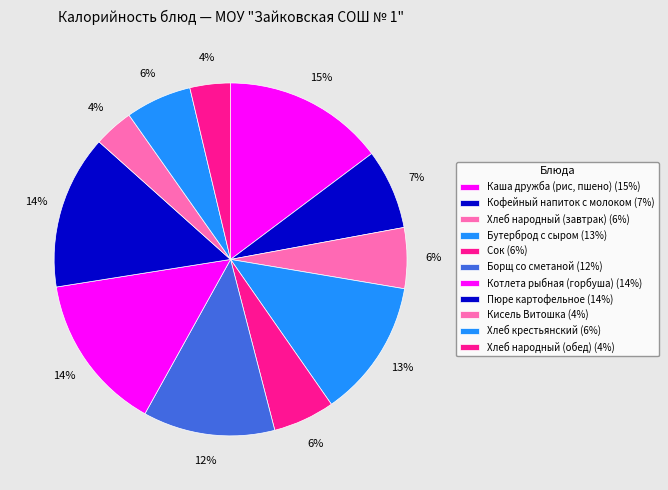

True or false: Хлеб крестьянский accounts for 20% of the total.

False